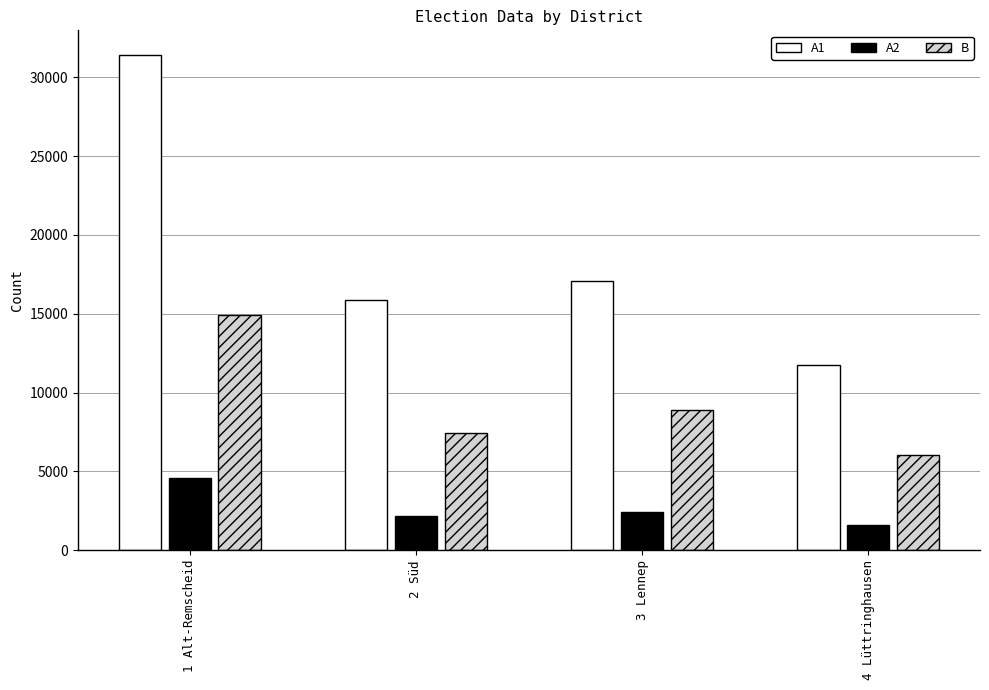

At which category does the chart reach its minimum across all series?

4 Lüttringhausen